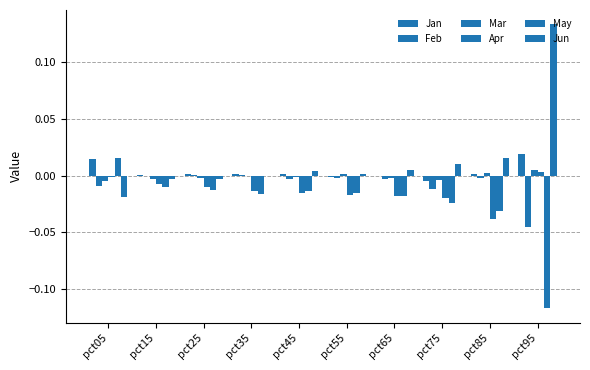

Which category has the lowest value in the Mar series?

pct05